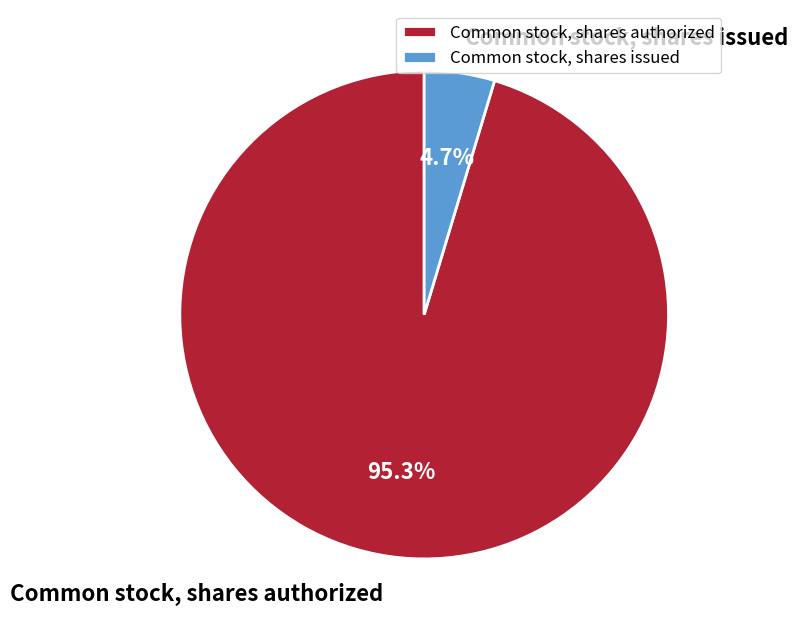

What percentage do Common stock, shares authorized and Common stock, shares issued together represent?

100.0%